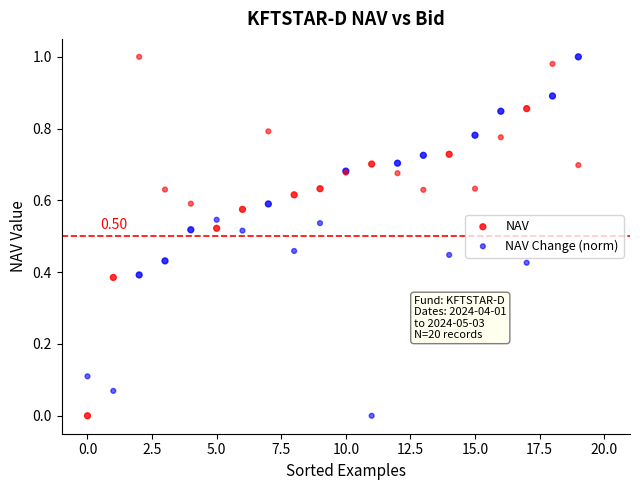

What are all the series names shown in the legend?

NAV, NAV Change (norm)